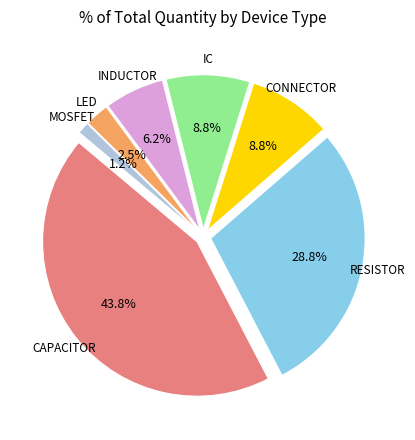

Which slice is the largest?

CAPACITOR